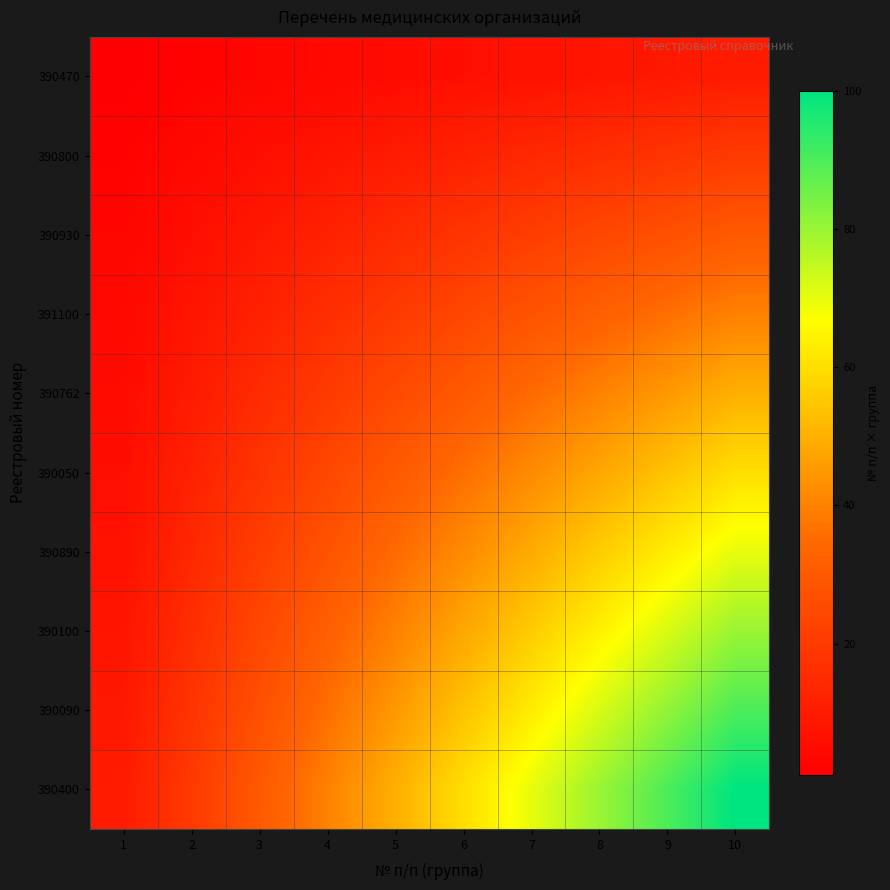

At 7, list the series in order from smallest to largest.

390470, 390800, 390930, 391100, 390762, 390050, 390890, 390100, 390090, 390400